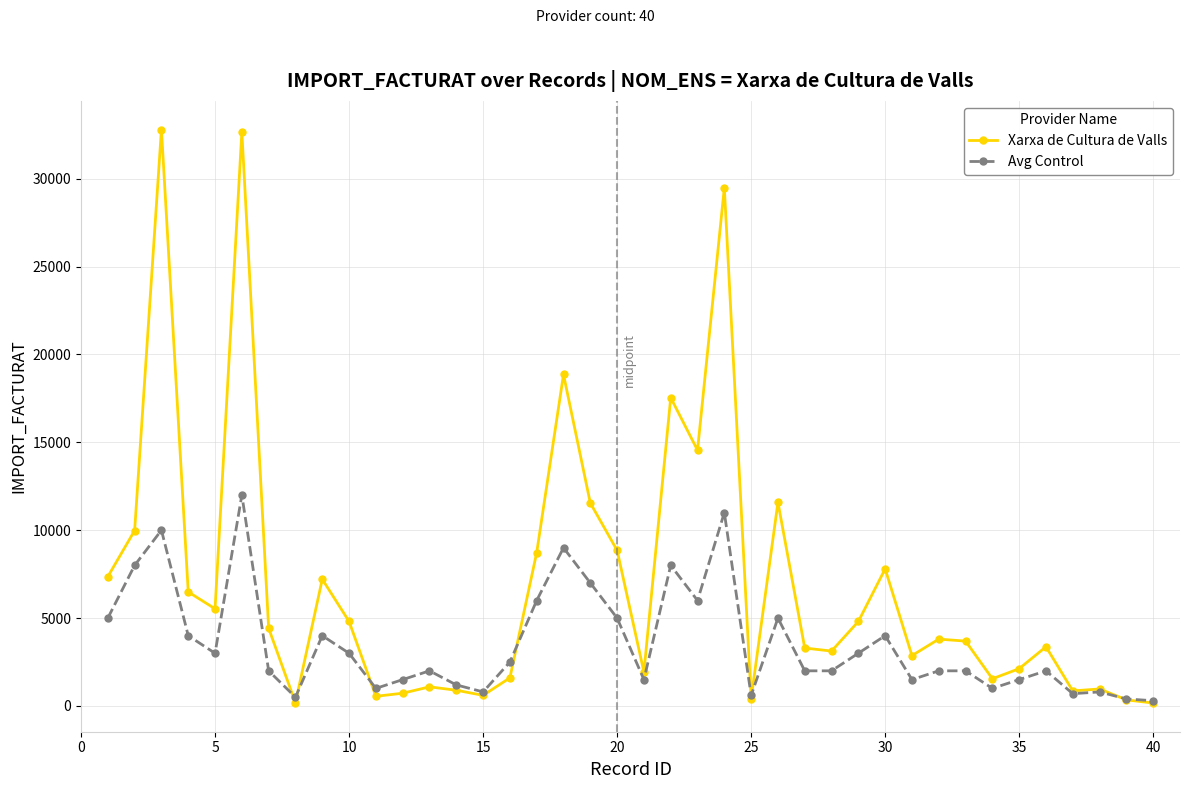

True or false: Avg Control and Xarxa de Cultura de Valls cross at least once.

True